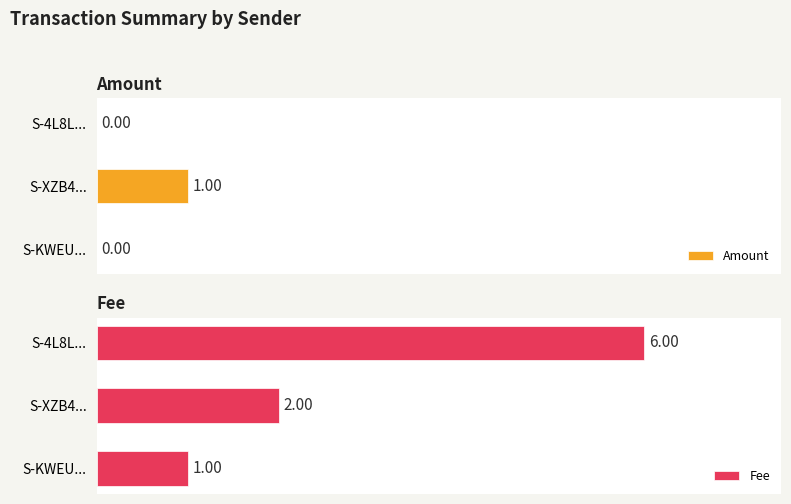

How many groups of bars are there?

3